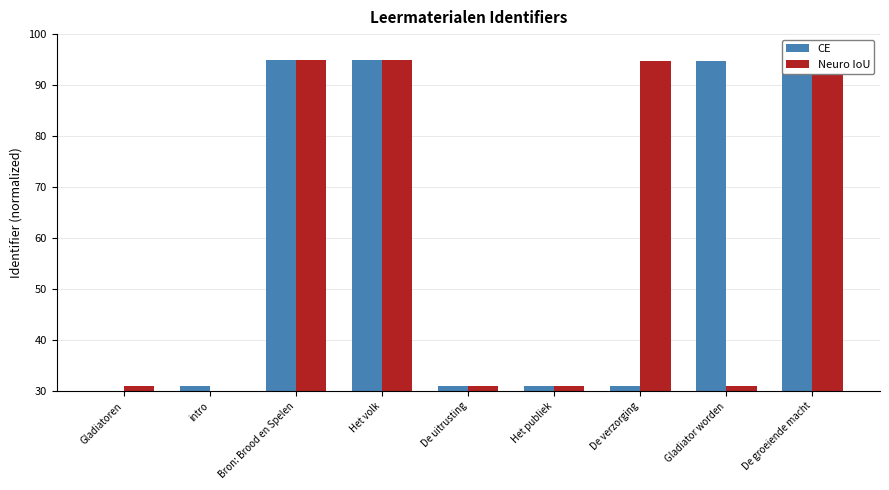

Rank the series at De verzorging from lowest to highest value.

CE, Neuro IoU